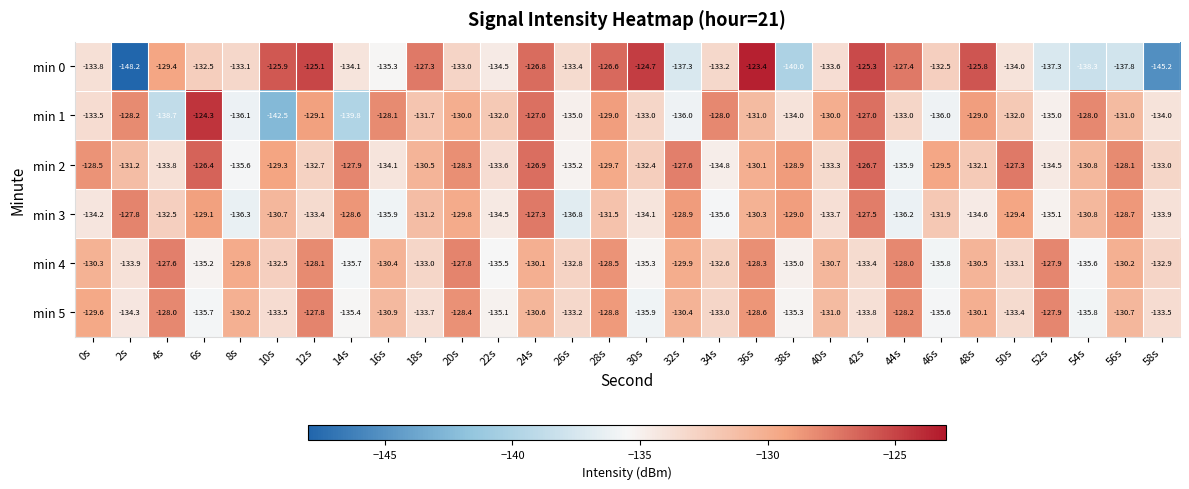

Where does the min 3 series first go above -131?

2s